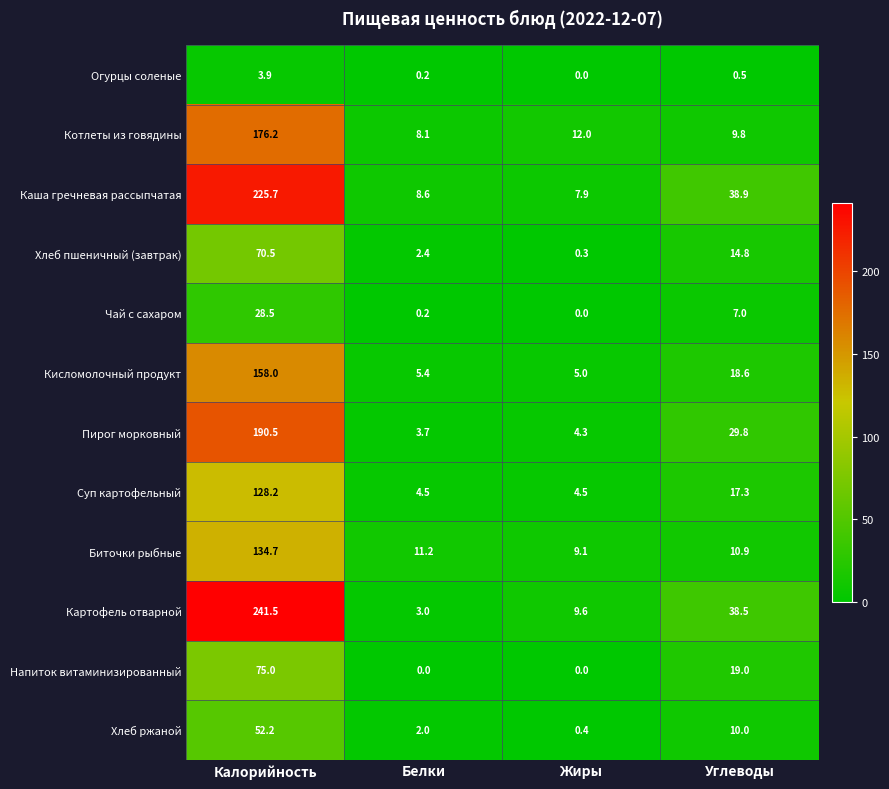

What is the sum of the Картофель отварной values at Жиры and Калорийность?

251.1